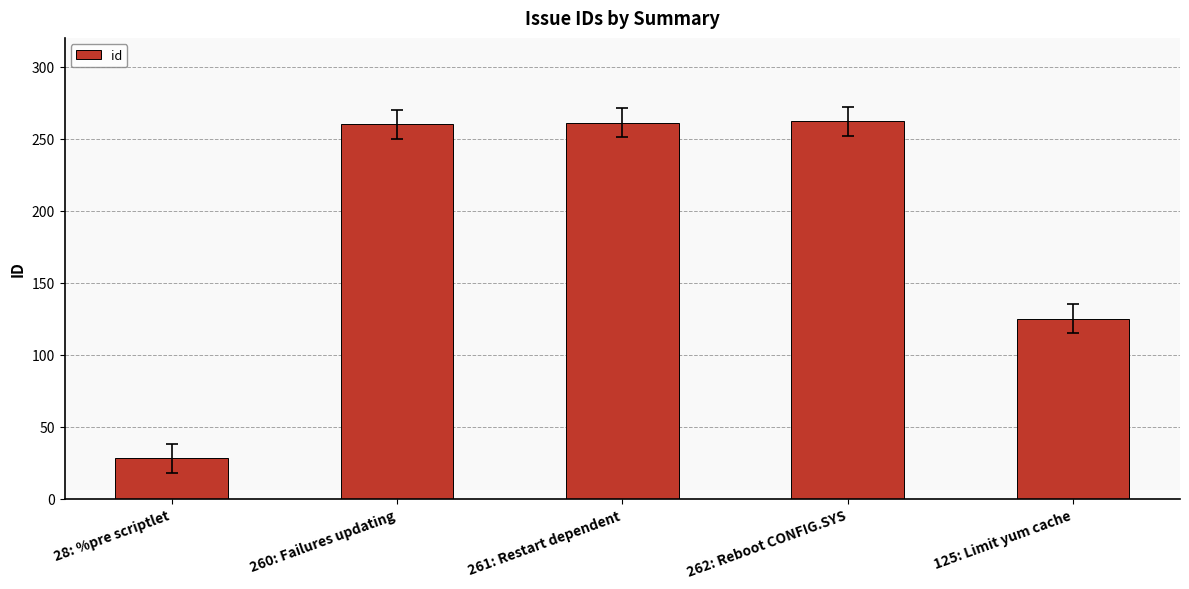

What is the greatest value displayed?

262